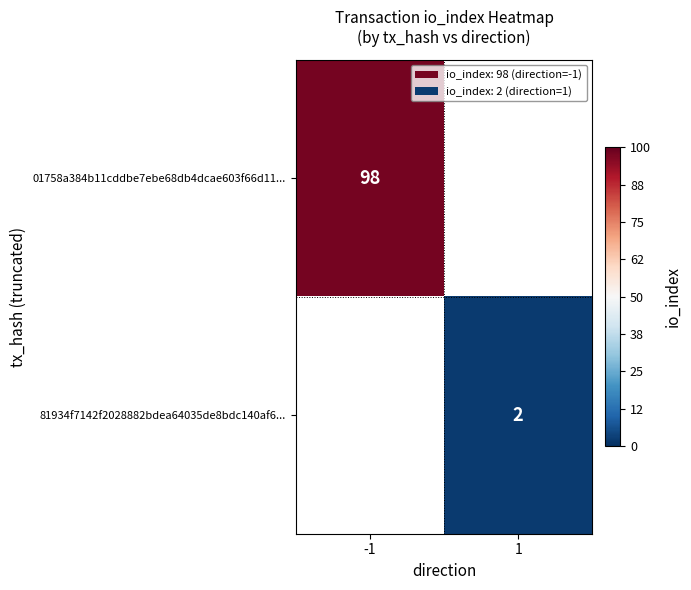

Is it true that 81934f7142f2028882bdea64035de8bdc140af6... equals 2 at 1?

True